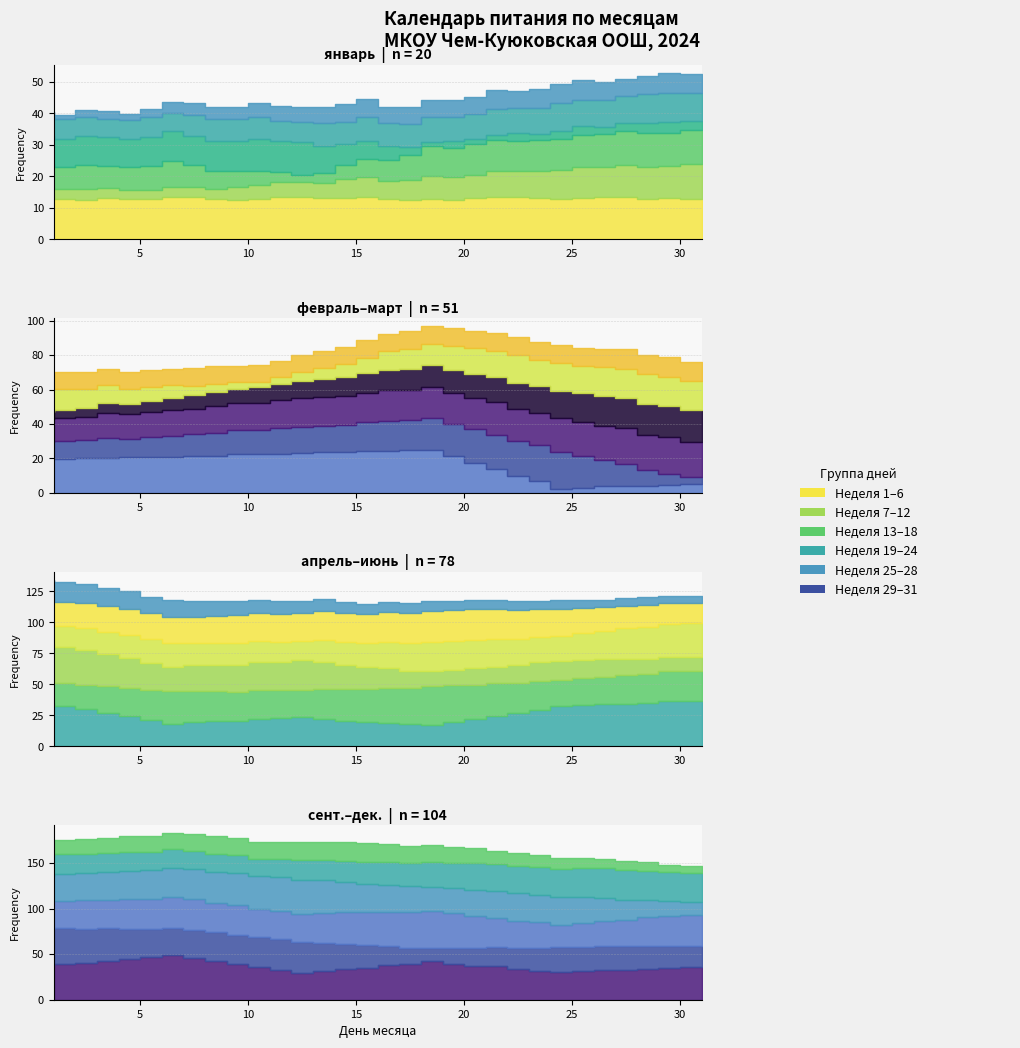

True or false: День 13-18 and День 7-12 intersect in this chart.

False